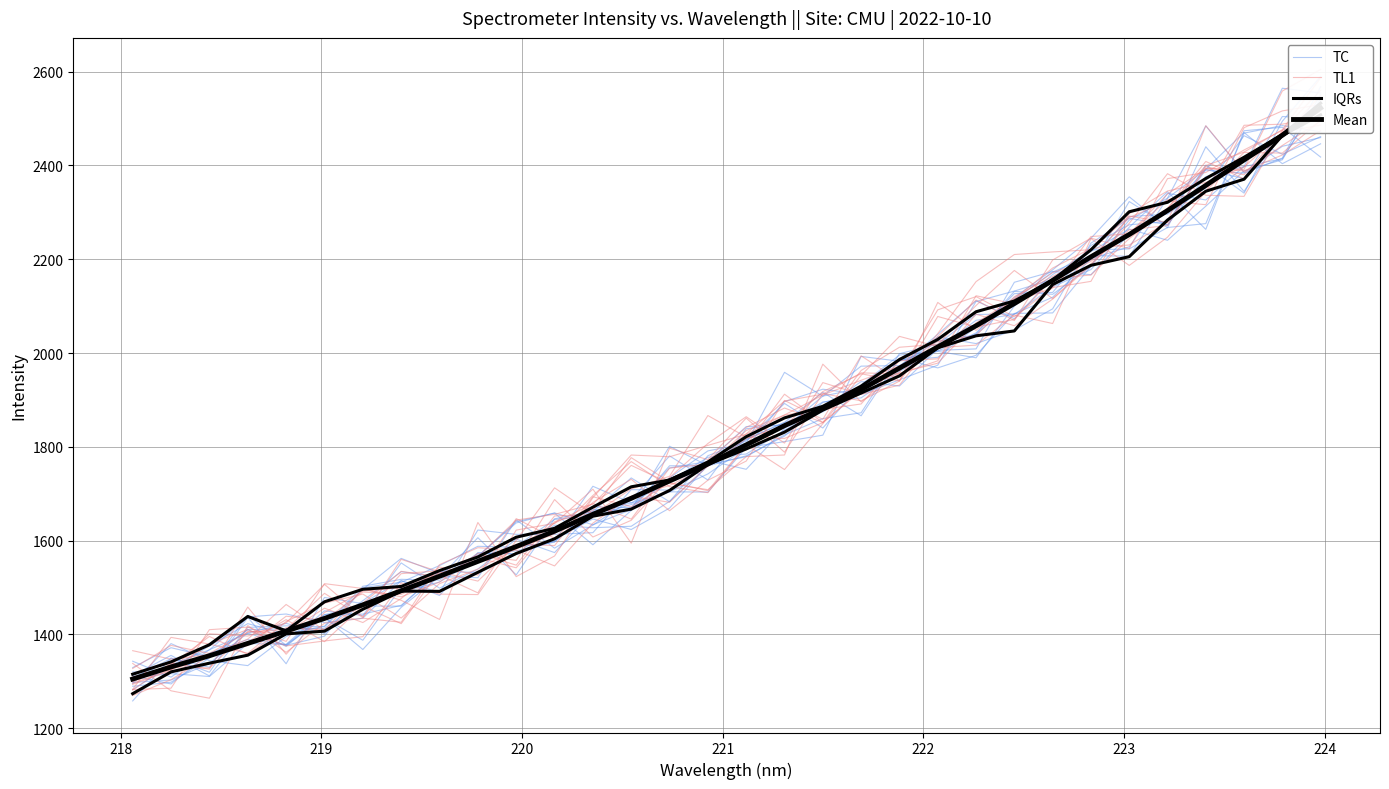

Where is the first local minimum for TL1?

220